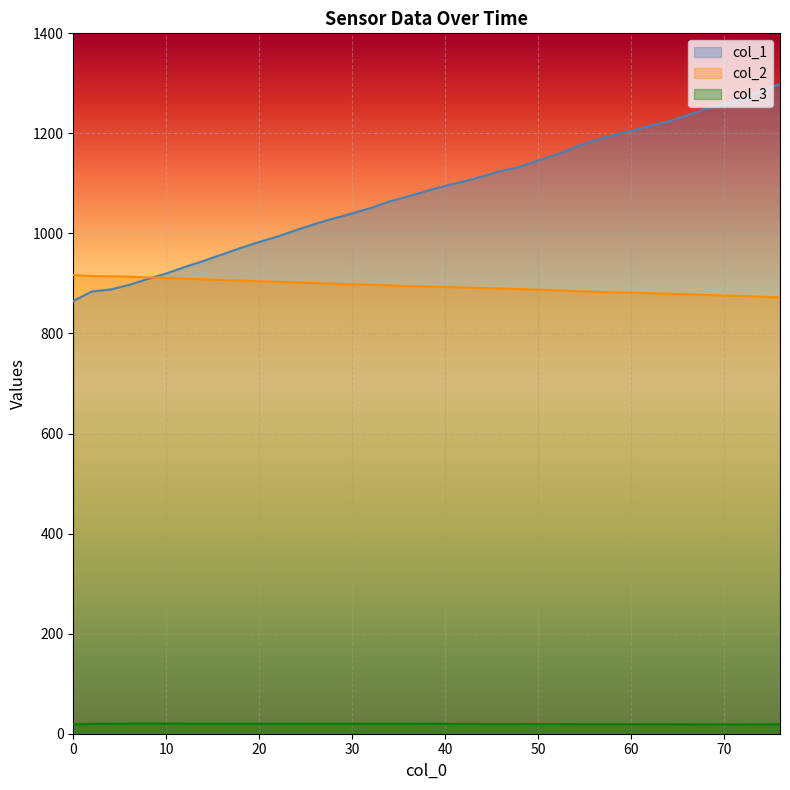

Does the chart display data point markers on the line(s)?

No